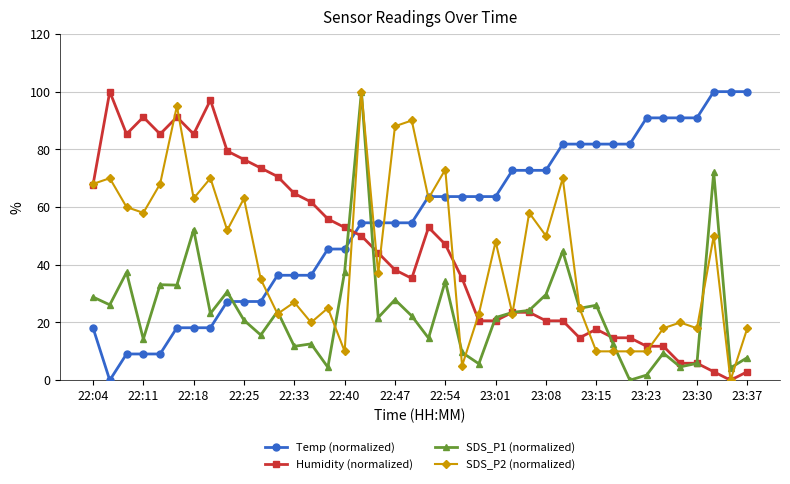

What is the value of the SDS_P2 (normalized) point at the 37th from the left?

18.0